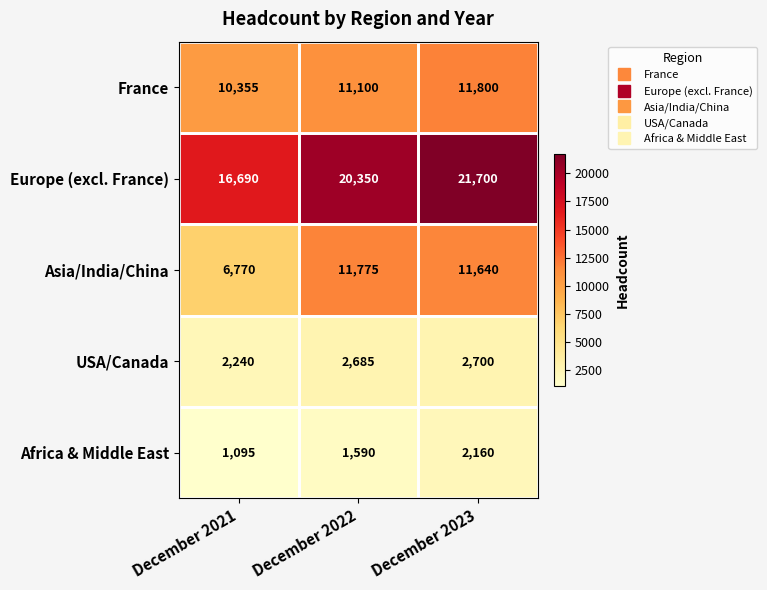

What is the maximum value for France?

11800